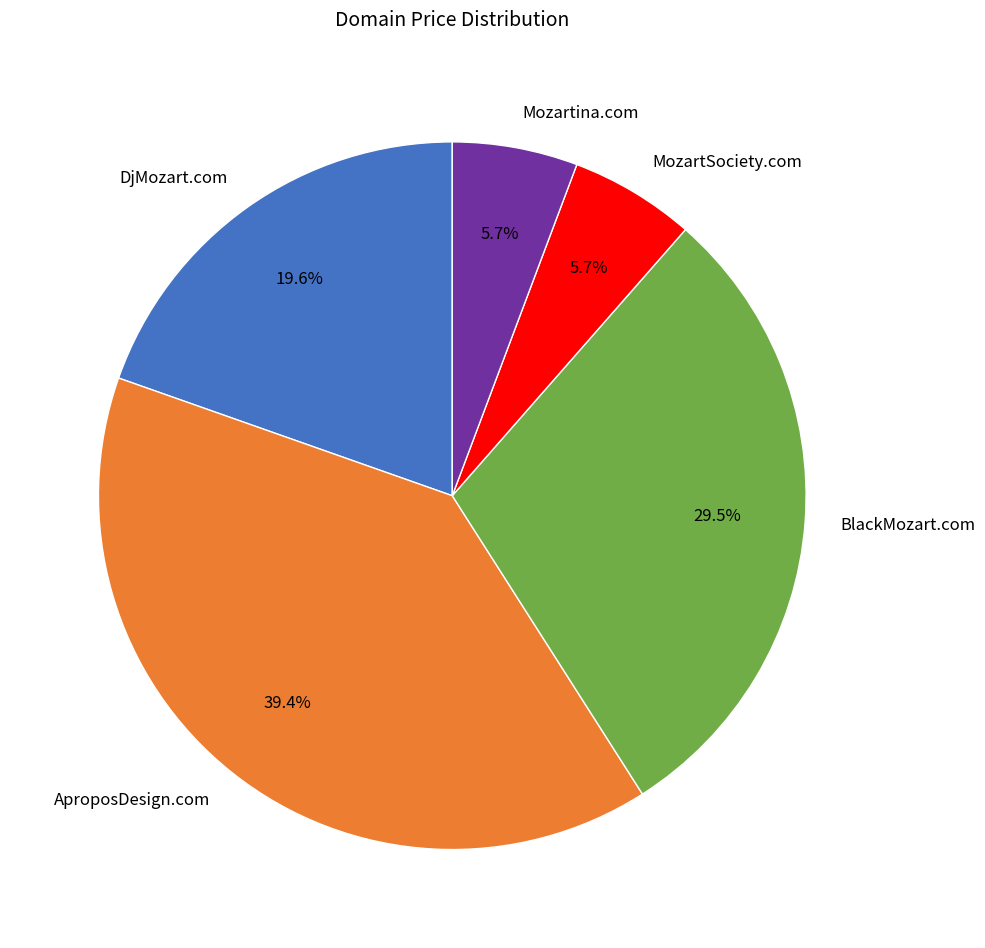

What percentage is the AproposDesign.com slice, to the nearest percent?

39%